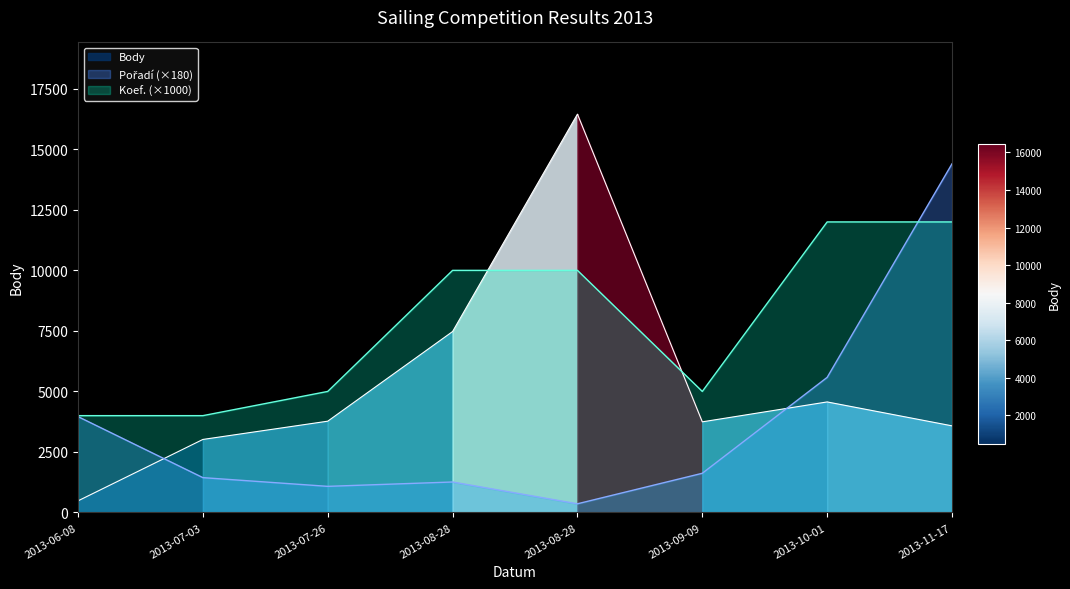

Which series has the largest total across all categories?

Koef.